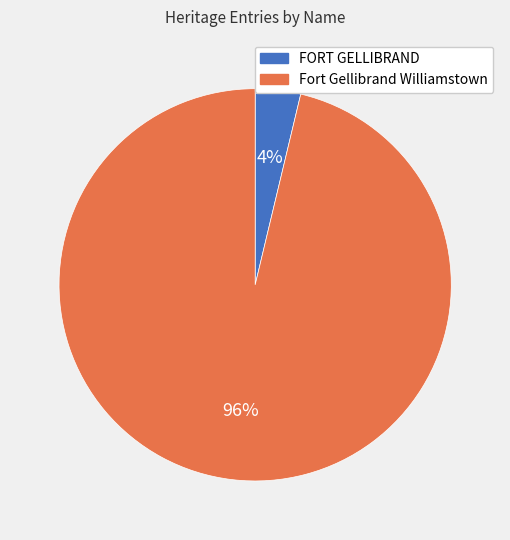

To the nearest percent, what percentage of the pie is Fort Gellibrand Williamstown?

96%